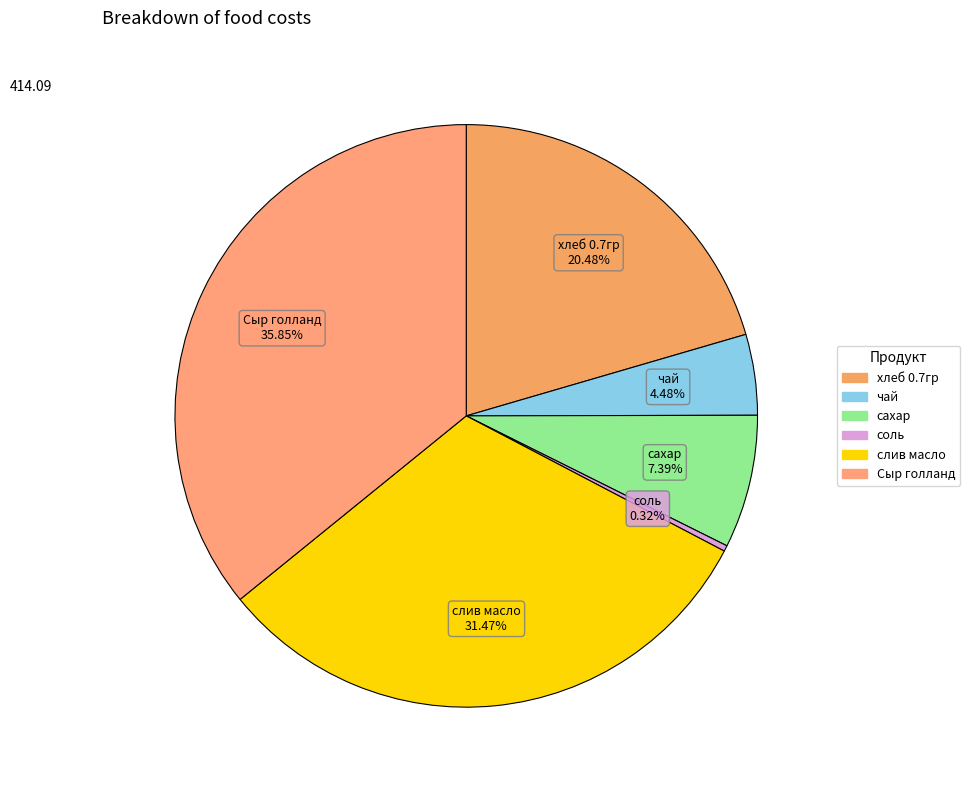

Which slice is the smallest?

соль